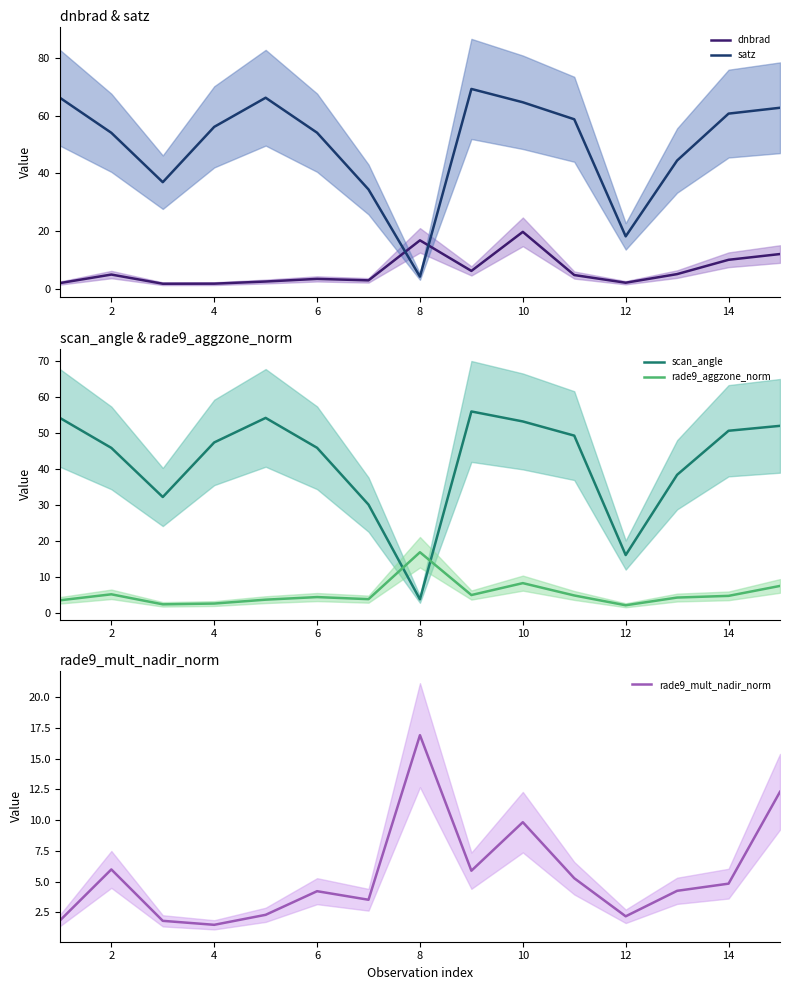

Where is dnbrad nearest to the value 10?

14